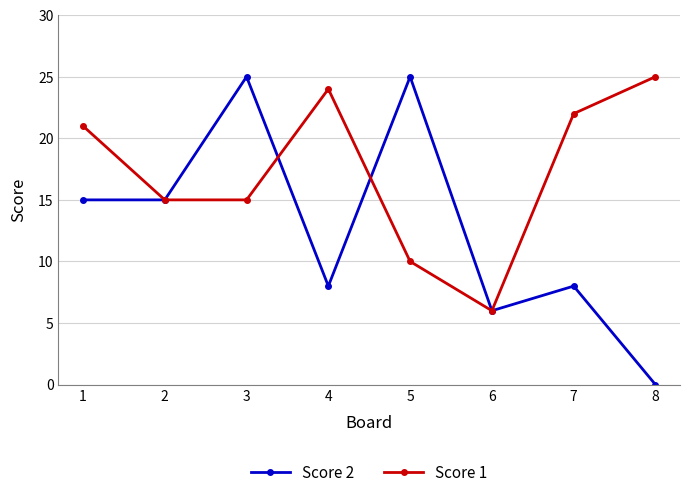

What is the difference between the highest and lowest values at 4?

16